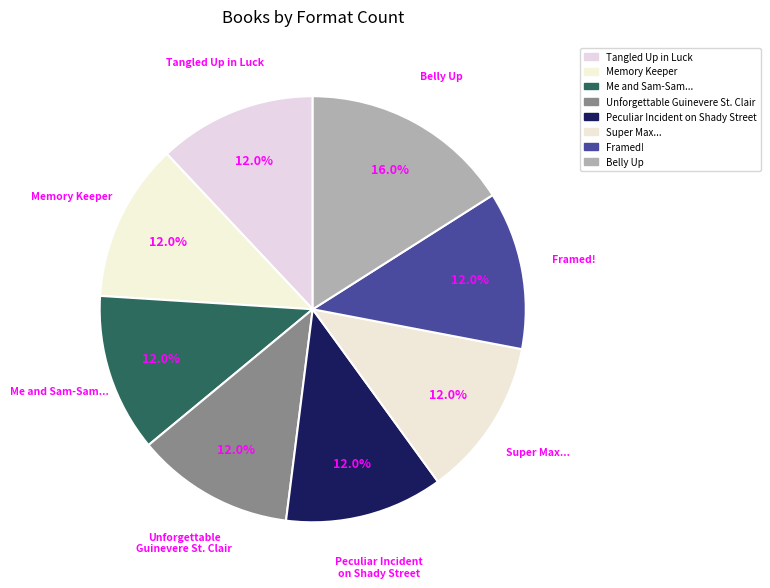

What percentage is the Tangled Up in Luck slice, to the nearest percent?

12%